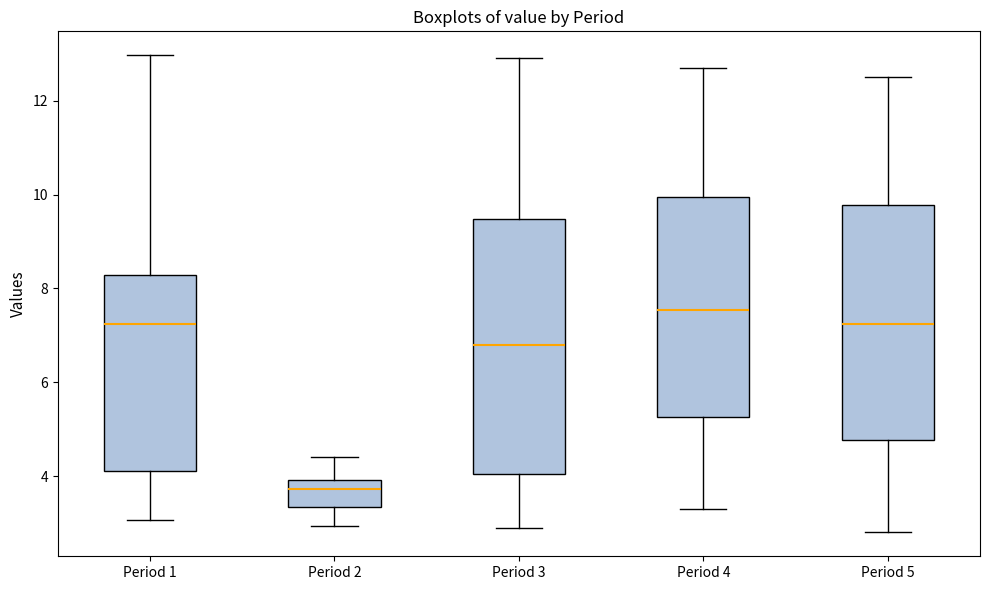

Reading left to right, transcribe this box plot: for each box, give where its median line is, the range the box spans, and where its two whiskers end, as read against the y-axis. The values are not printed on the chart, so give them approximately, as read against the axis.

Period 1: median 7.2, box 4.2 to 8.2, whiskers 3.0 to 13.0
Period 2: median 3.8, box 3.4 to 4.0, whiskers 3.0 to 4.4
Period 3: median 6.8, box 4.0 to 9.4, whiskers 3.0 to 13.0
Period 4: median 7.6, box 5.2 to 10.0, whiskers 3.4 to 12.8
Period 5: median 7.2, box 4.8 to 9.8, whiskers 2.8 to 12.6